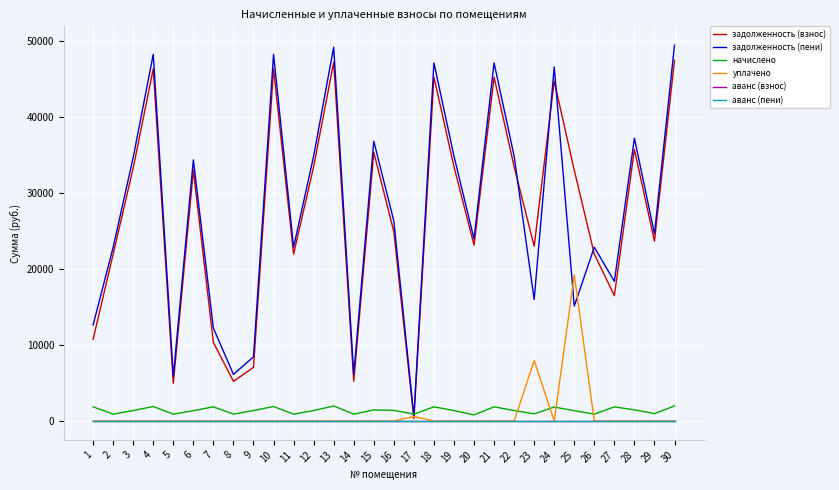

True or false: аванс (взнос) has more than 0 interior local peaks.

False